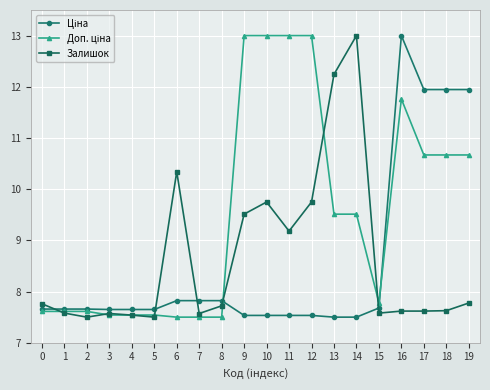

How many distinct data groups are displayed?

3